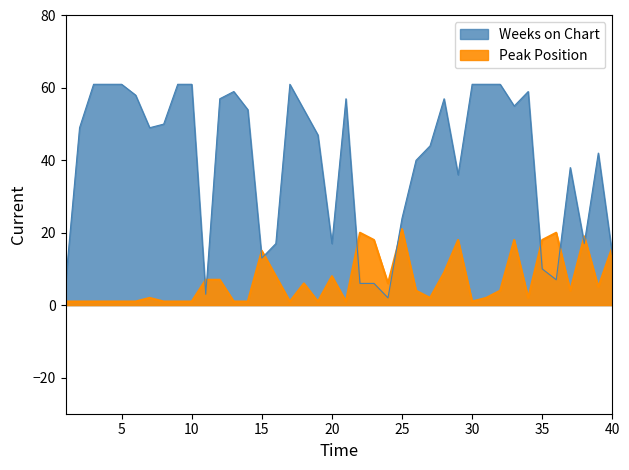

How many times do Weeks on Chart and Peak Position cross each other?

11